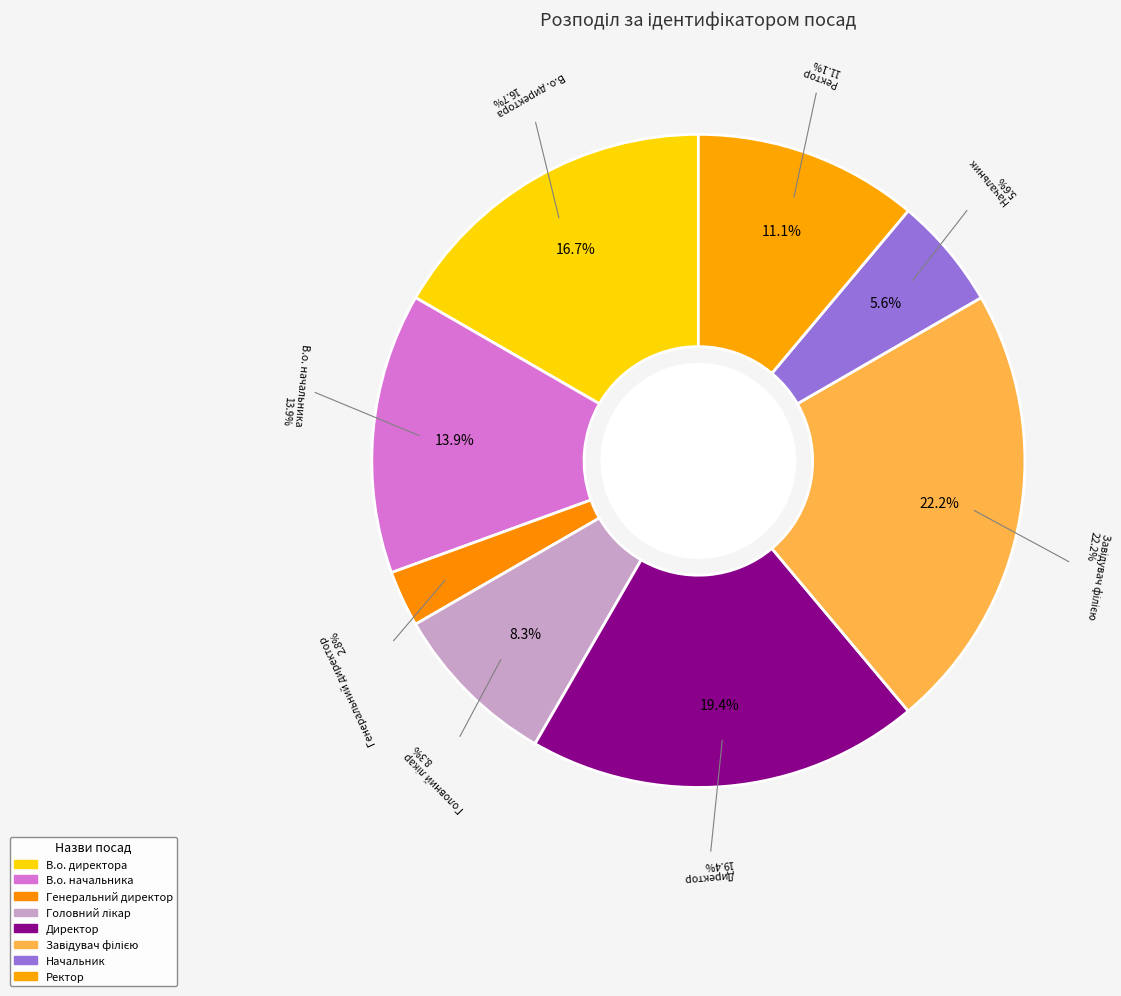

To the nearest percent, what is the difference between the largest and smallest slice percentages?

19%